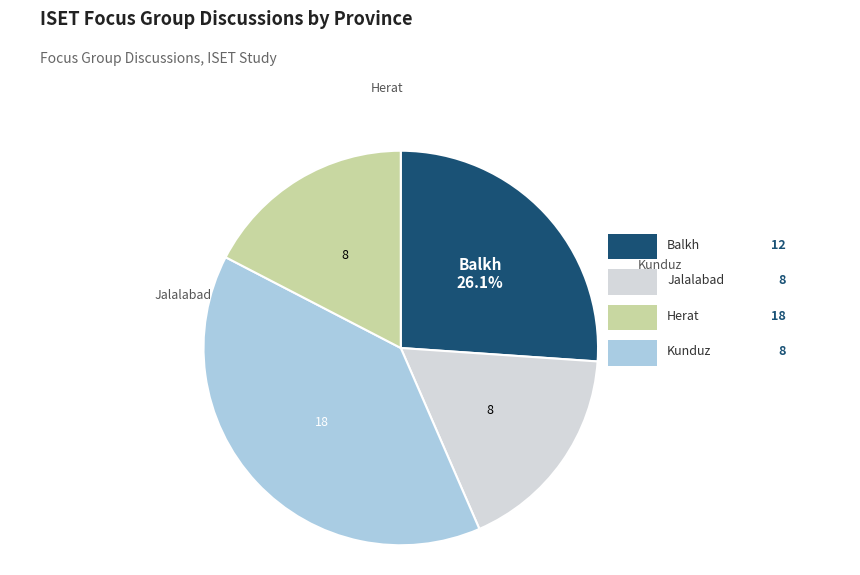

Is there any slice that represents more than half of the pie?

No